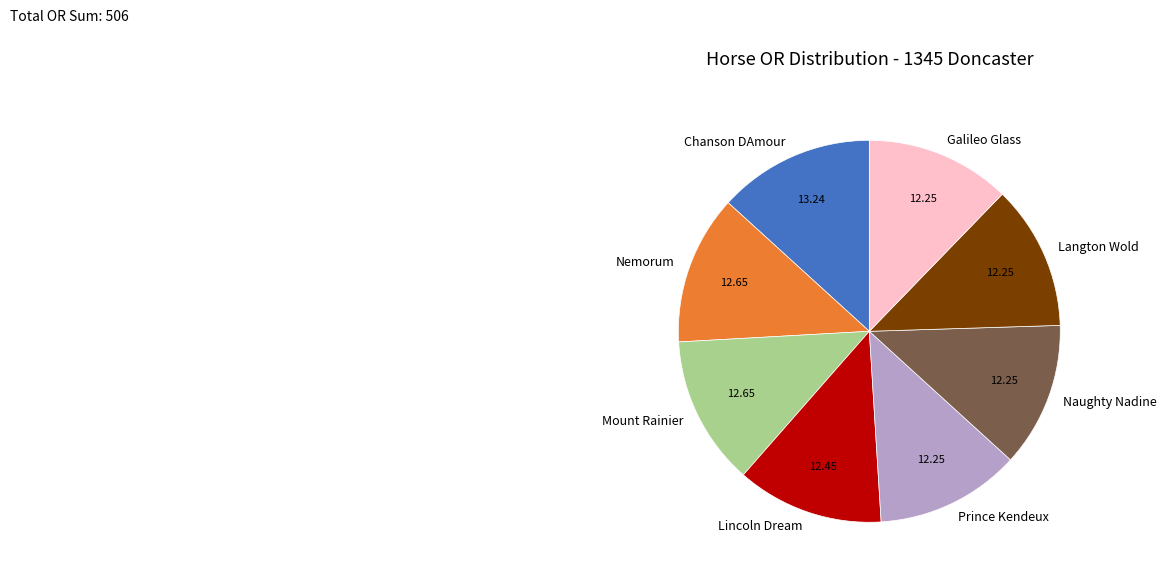

What is the ratio of the value at Prince Kendeux to the value at Naughty Nadine?

1.0